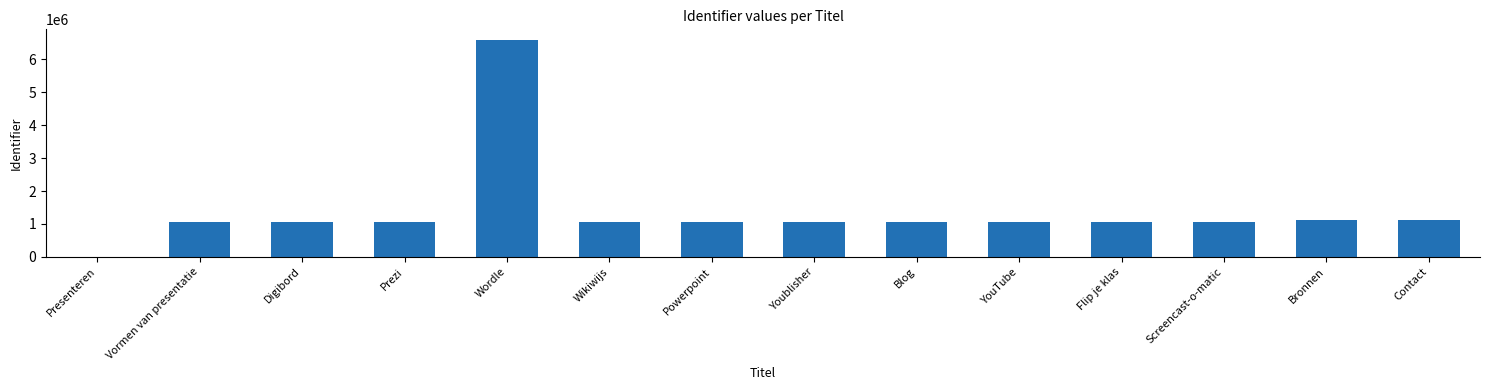

Read the value at Screencast-o-matic.

1073898